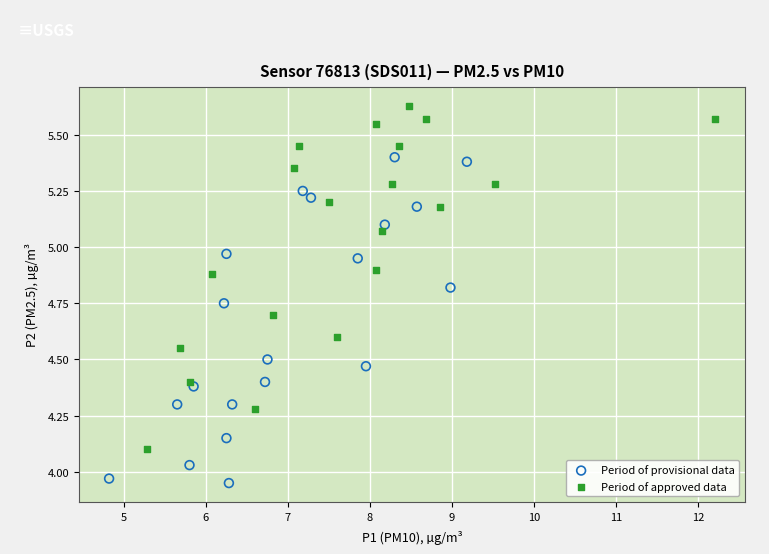

Which series reaches the maximum Y coordinate?

Period of approved data